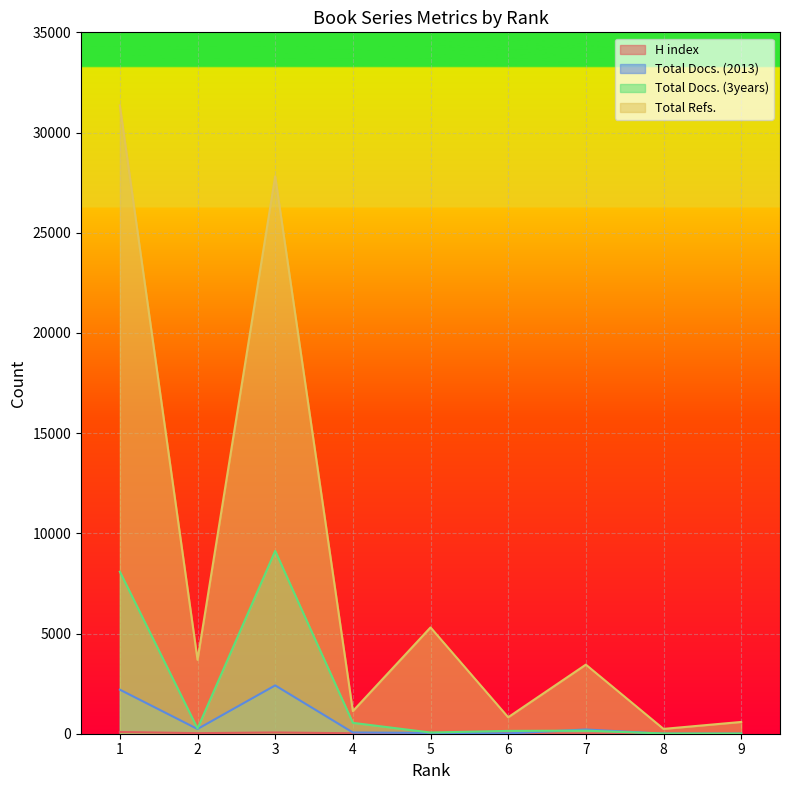

What is the sum of the Total Docs. (3years) values at 2 and 9?

268